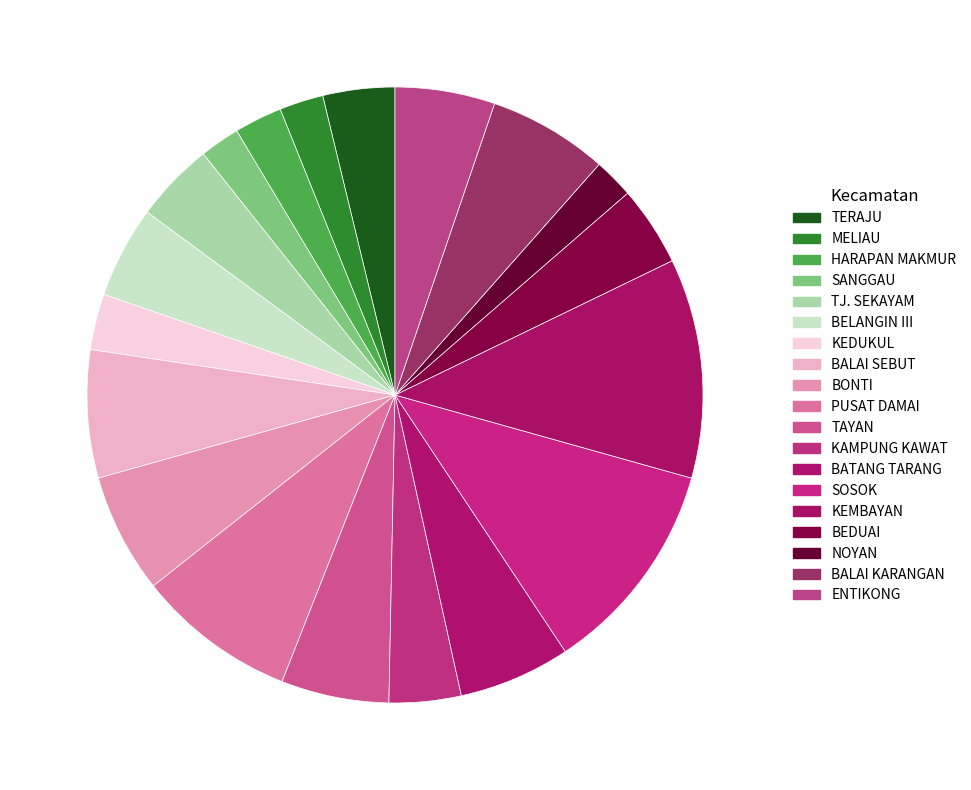

Do BALAI SEBUT and KAMPUNG KAWAT together represent more than half of the pie?

No